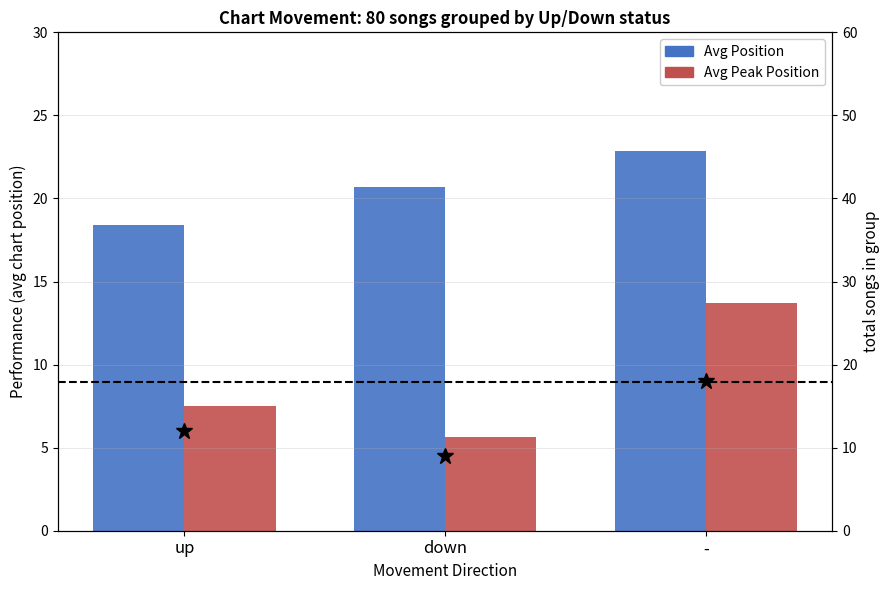

What is the difference between the Avg Peak Position values at - and up?

6.2